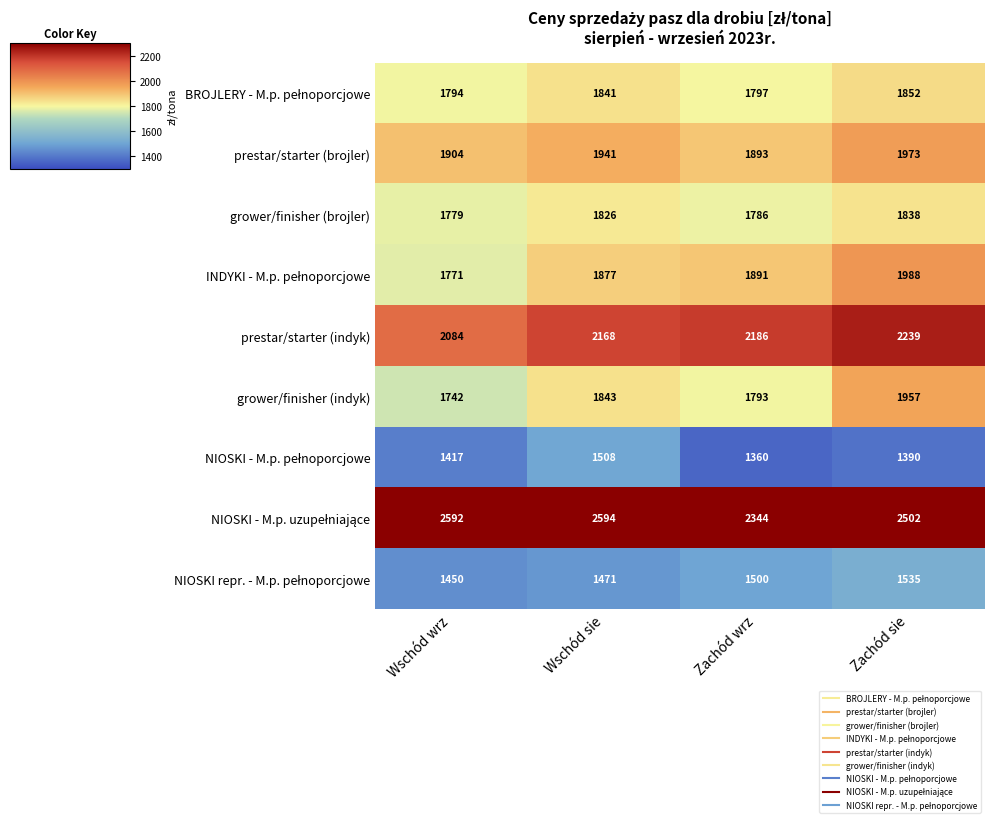

What is the spread (max minus min) of values at Wschód wrz?

1175